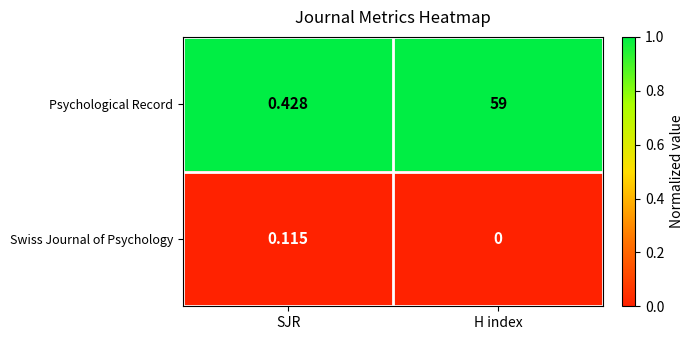

At how many categories does at least one series exceed 0?

2